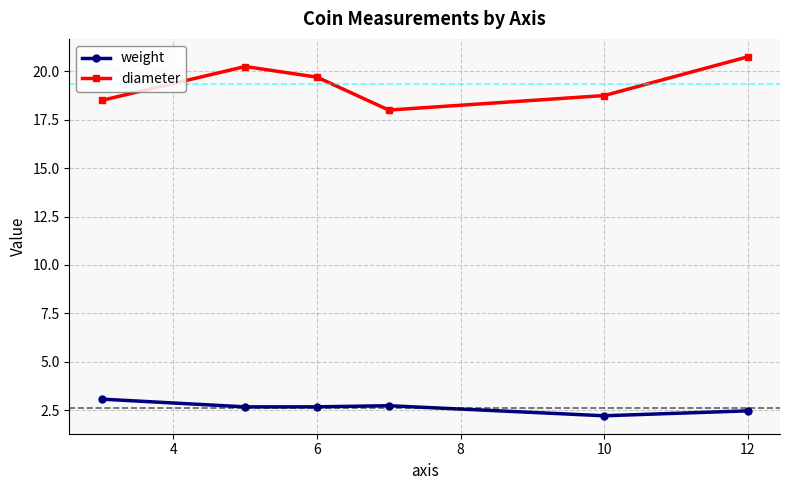

What is the value of the diameter point at the 4th from the left?

18.0